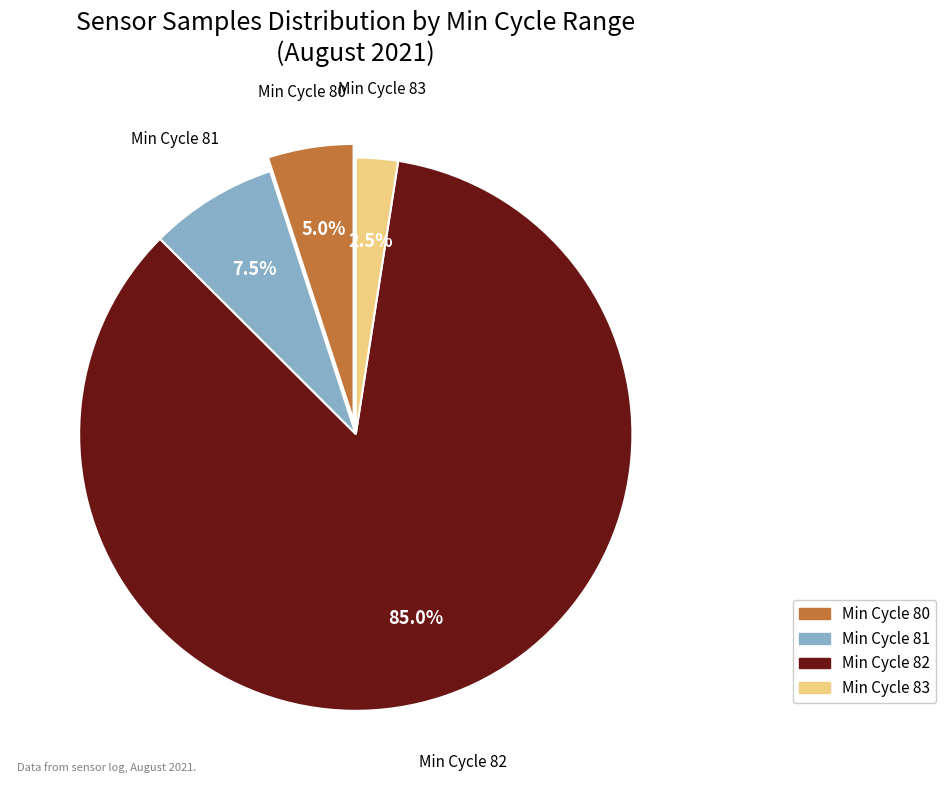

Is there a majority slice in this chart?

Yes